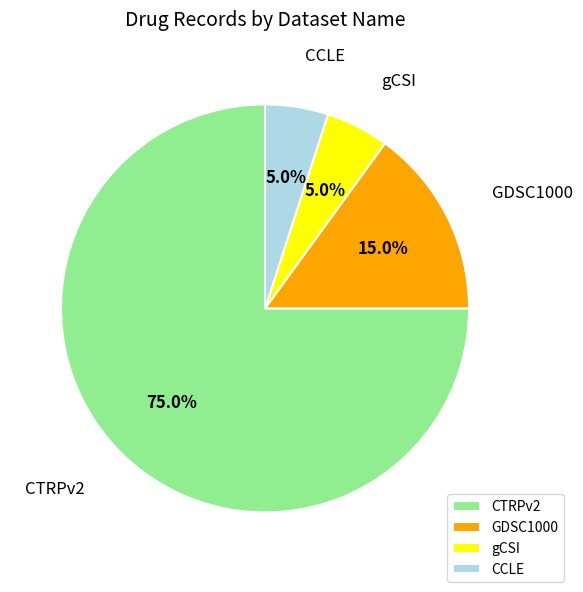

What percentage do CTRPv2 and CCLE together represent?

80.0%